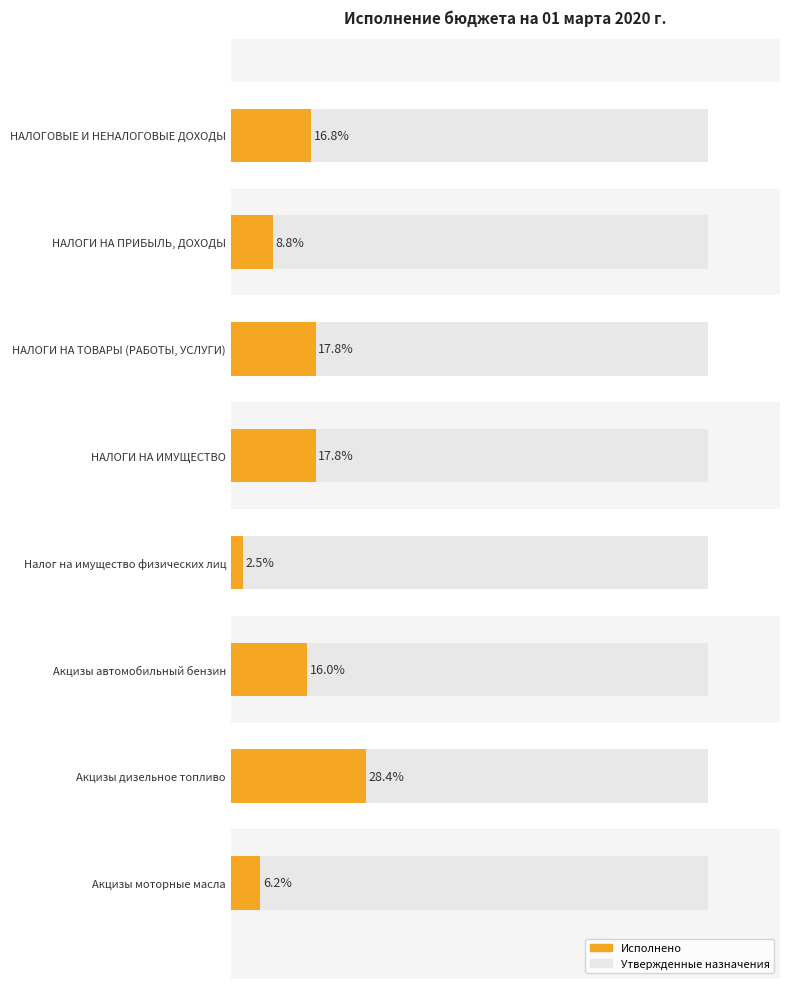

How many values in the Исполнено (%) series exceed 16?

4